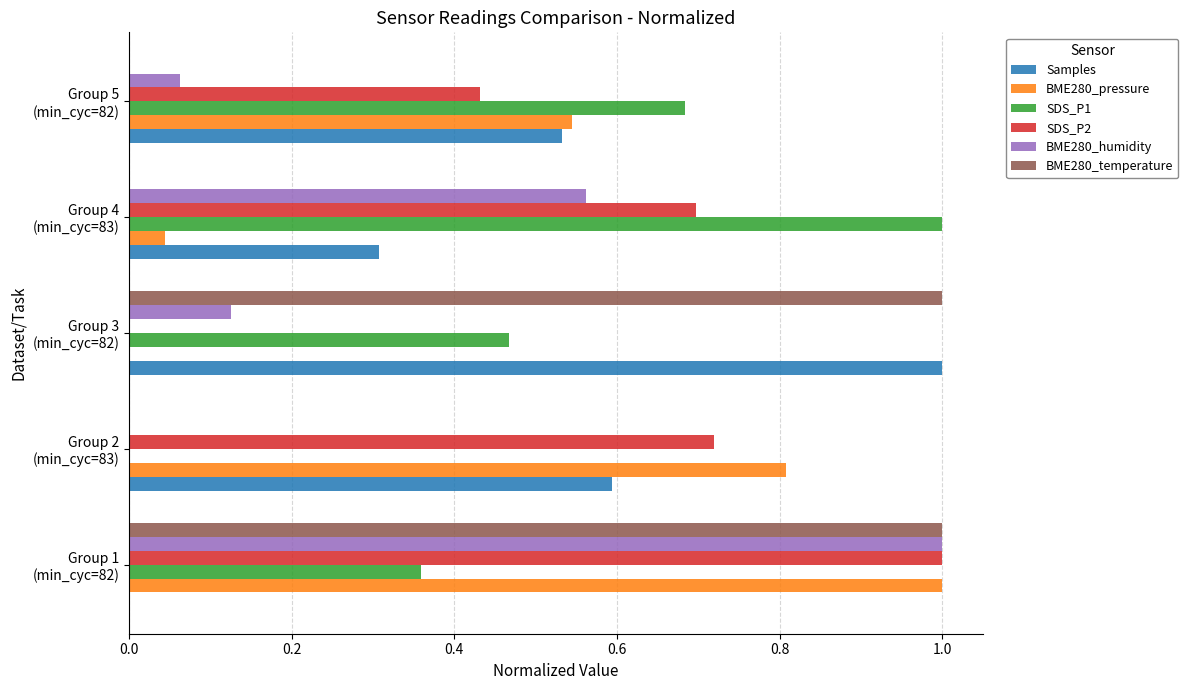

Which series has the largest total across all categories?

SDS_P2